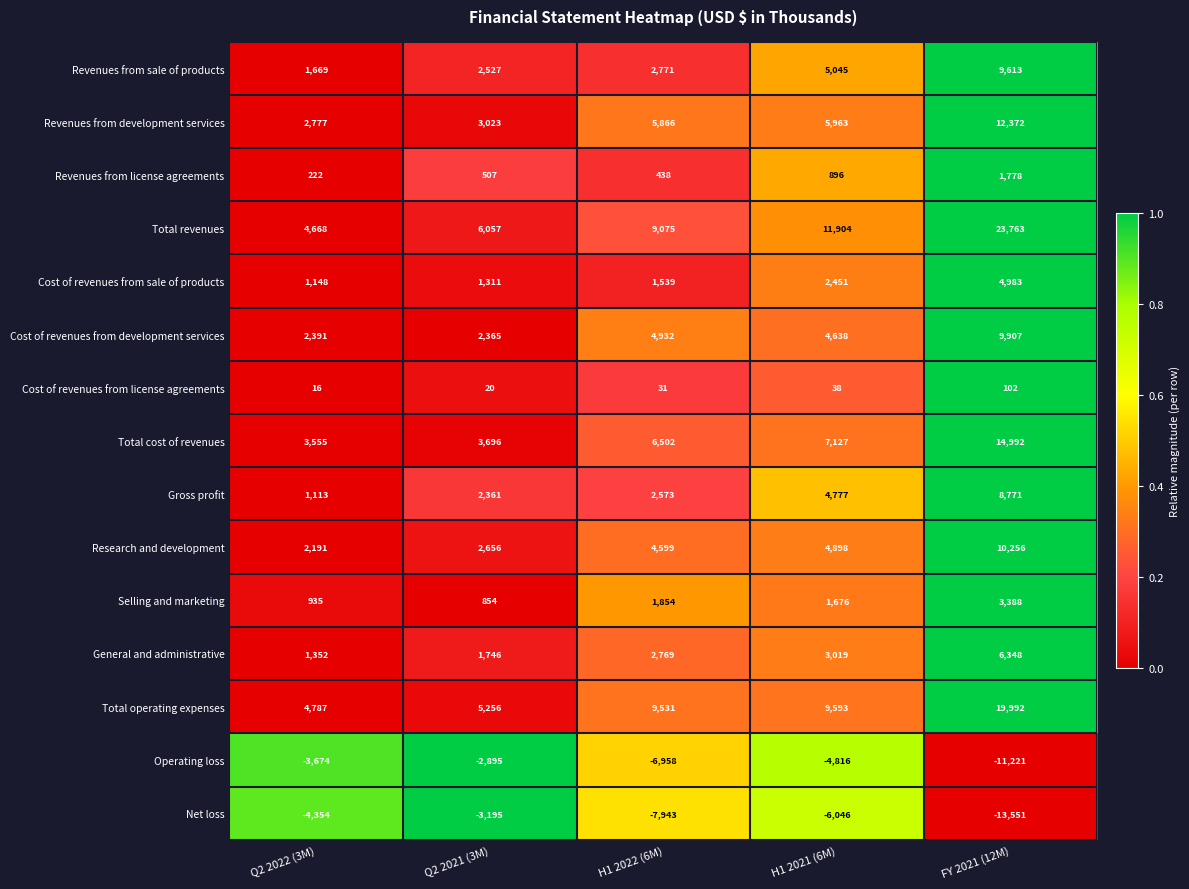

Rank the categories by General and administrative value from highest to lowest.

FY 2021 (12M), H1 2021 (6M), H1 2022 (6M), Q2 2021 (3M), Q2 2022 (3M)